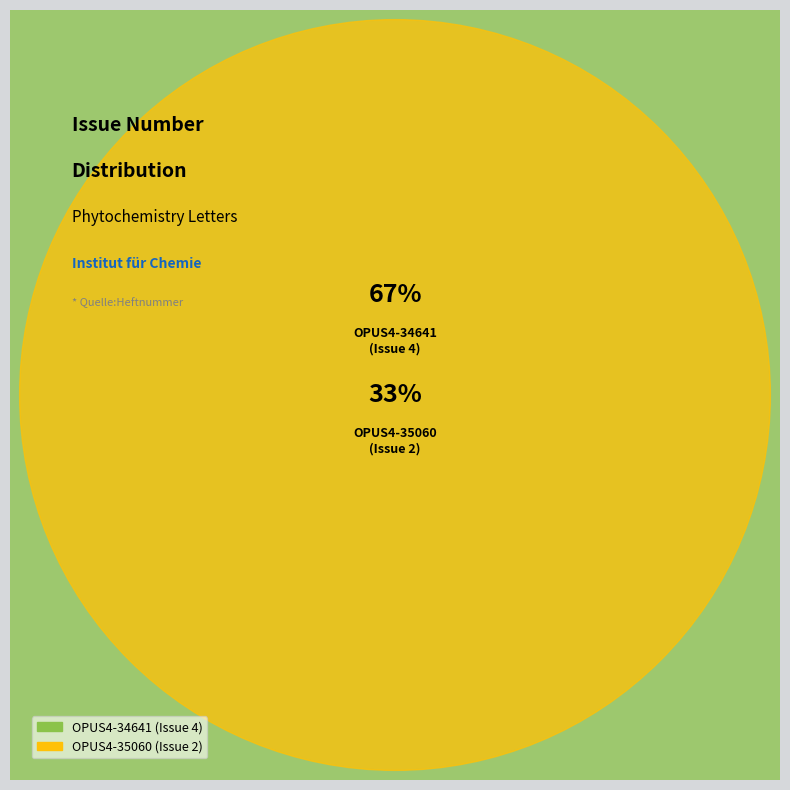

Which category has the biggest portion of the pie?

OPUS4-34641